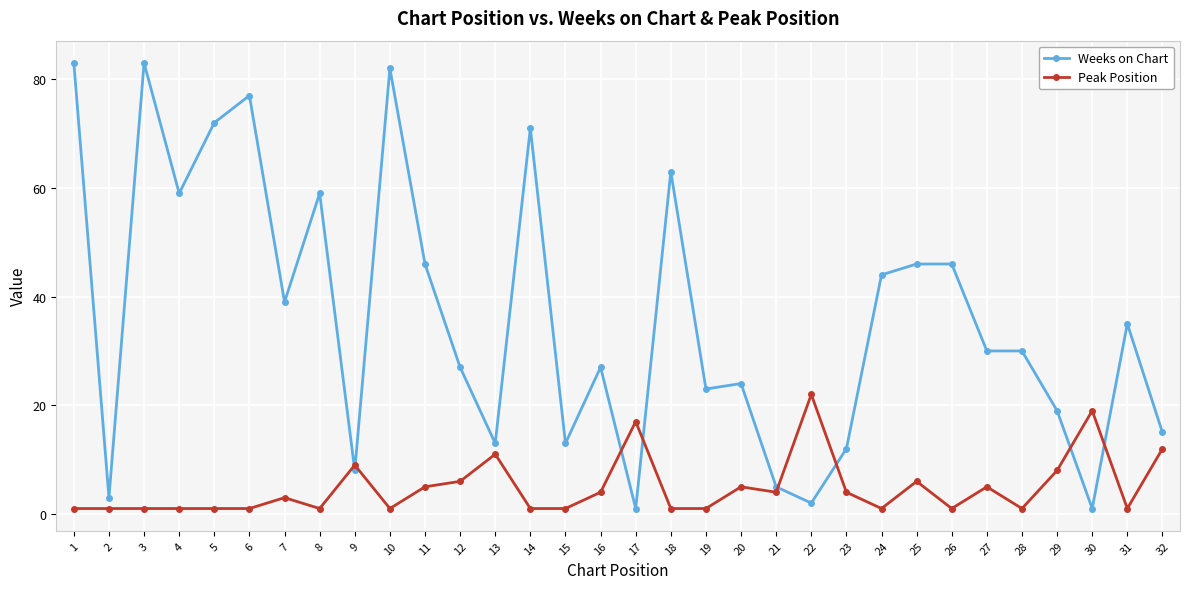

Where is the first local minimum for Weeks on Chart?

2